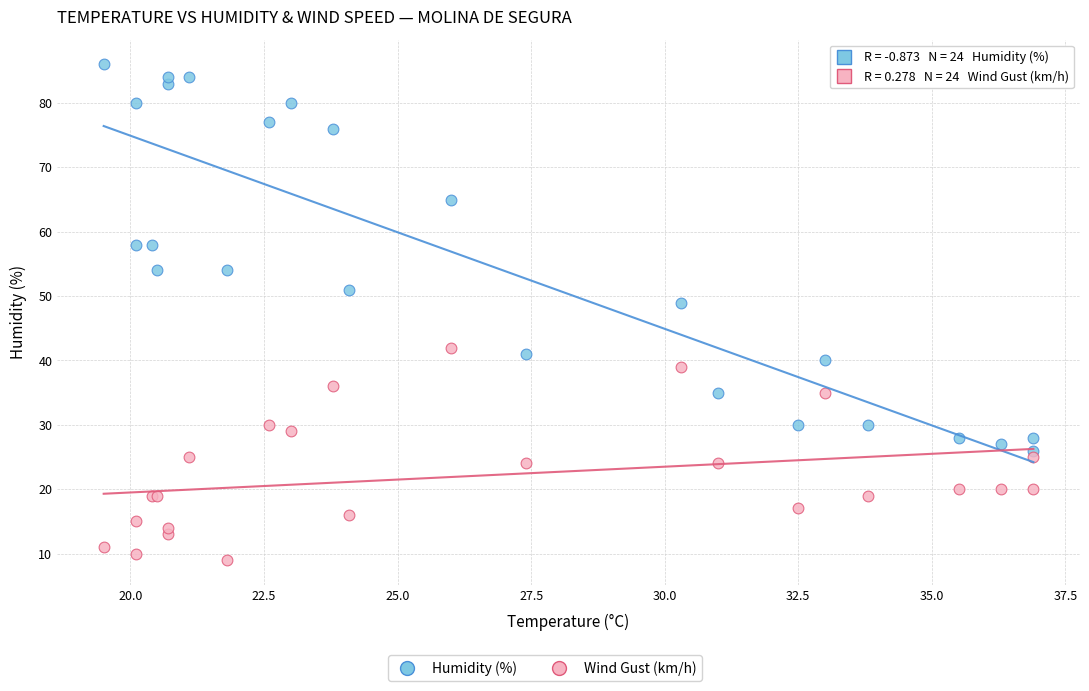

Across all series, what Y value is closest to 47?

49